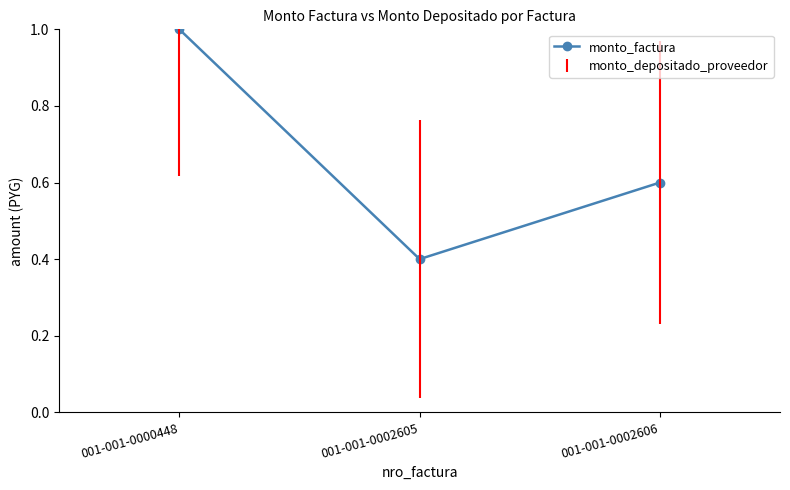

What is the greatest value displayed?

1.0